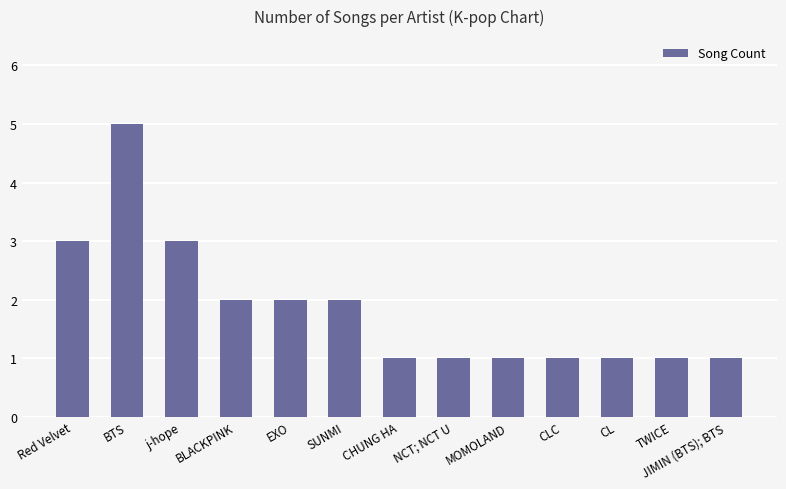

How many categories are shown in the chart?

13